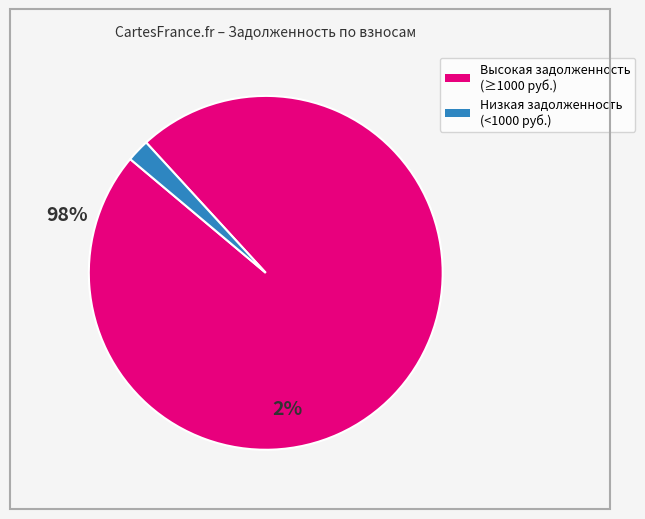

Is there any slice that represents more than half of the pie?

Yes